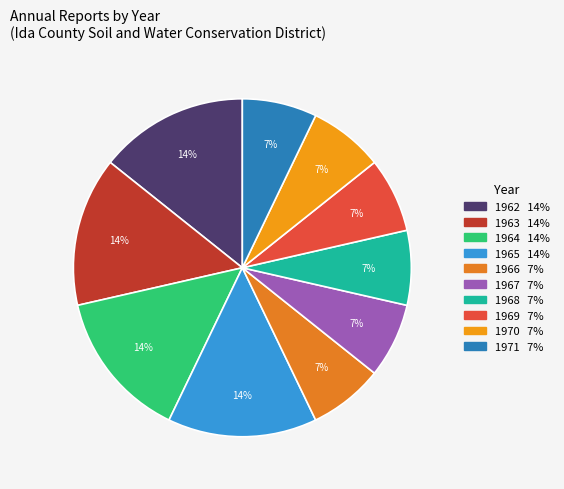

Which category has the biggest portion of the pie?

1962